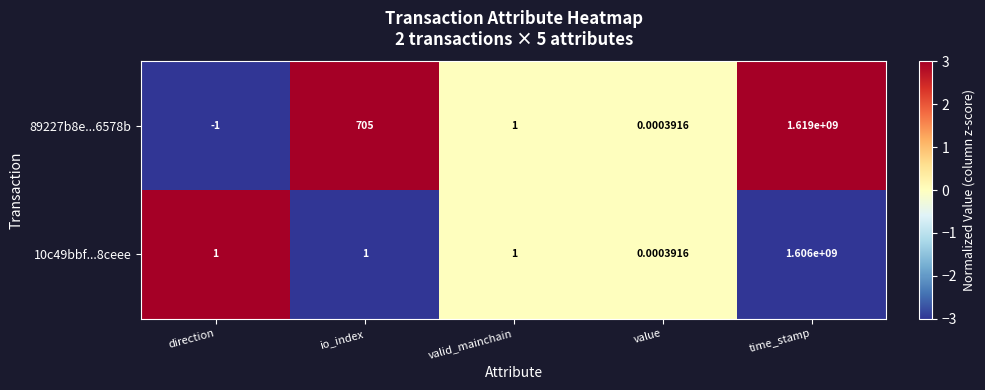

At which label does 10c49bbf...8ceee reach its minimum?

value